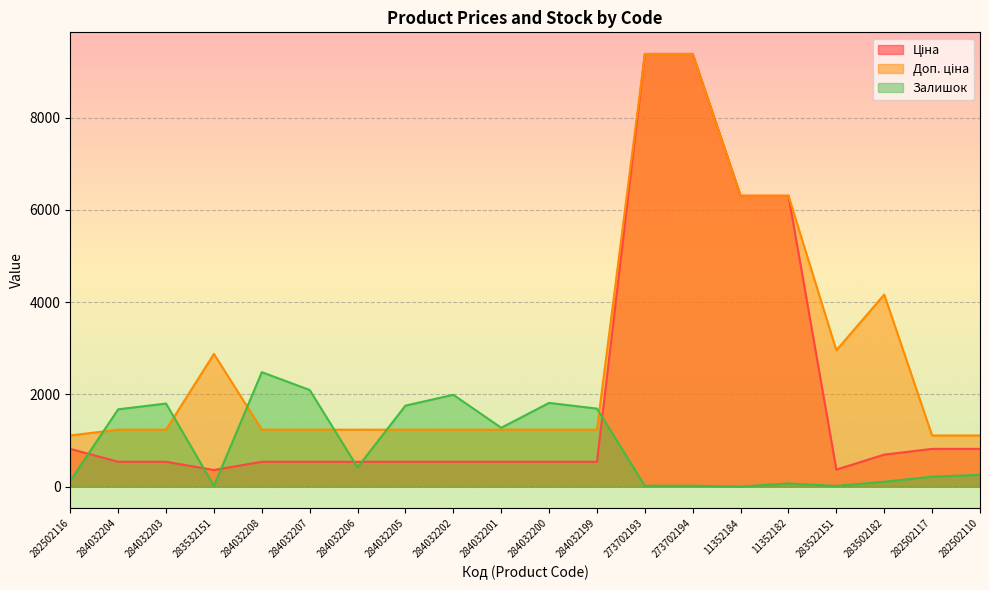

What is the difference between the maximum and minimum values in the Доп. ціна series?

8274.8